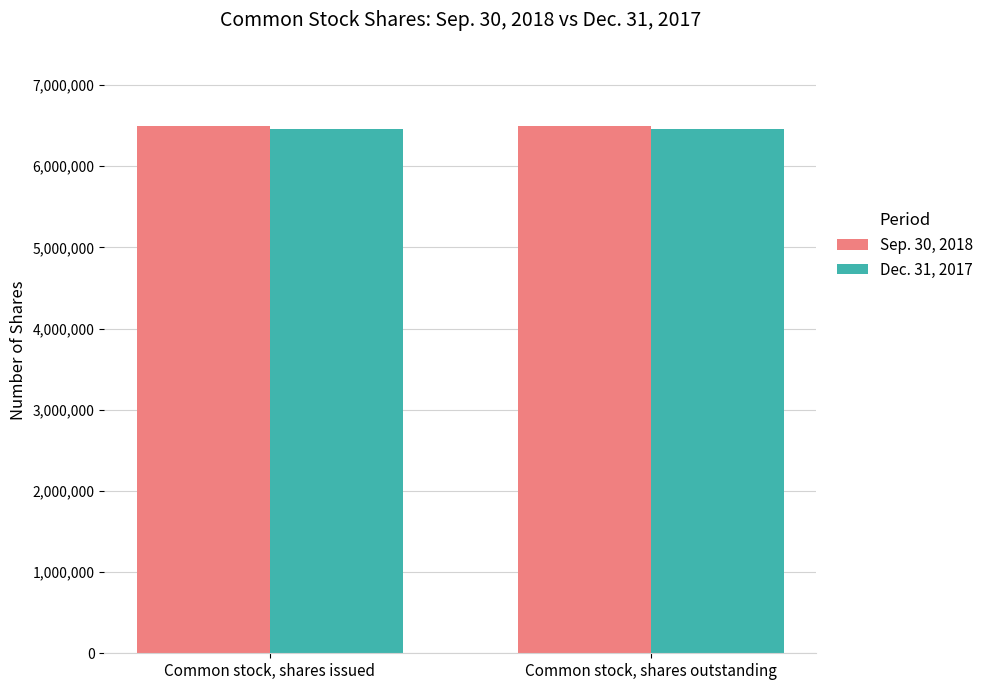

Are the bars grouped side by side (vs. stacked)?

Yes